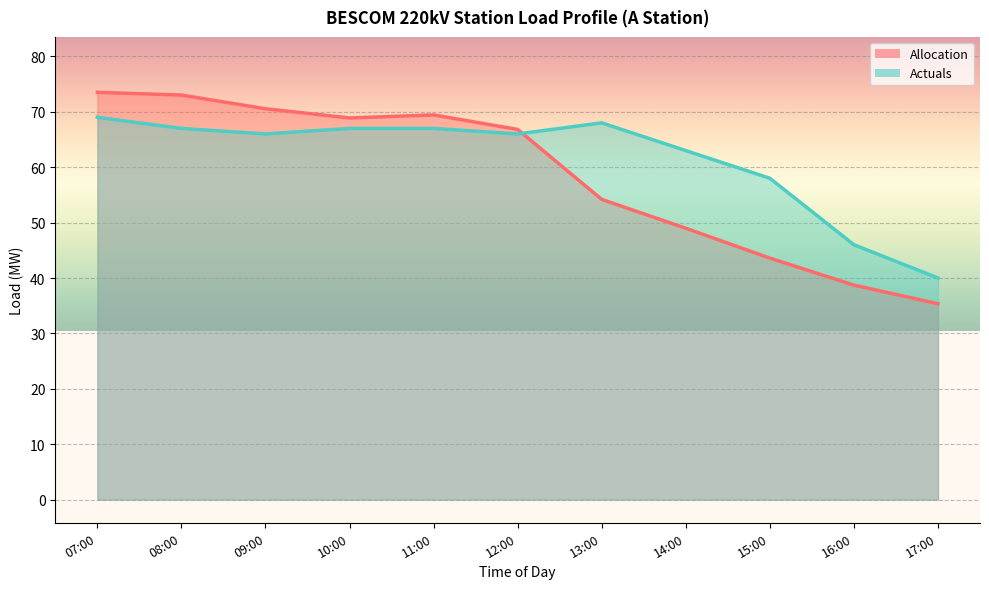

In Allocation, how many points are lower than both neighbors (excluding endpoints)?

1